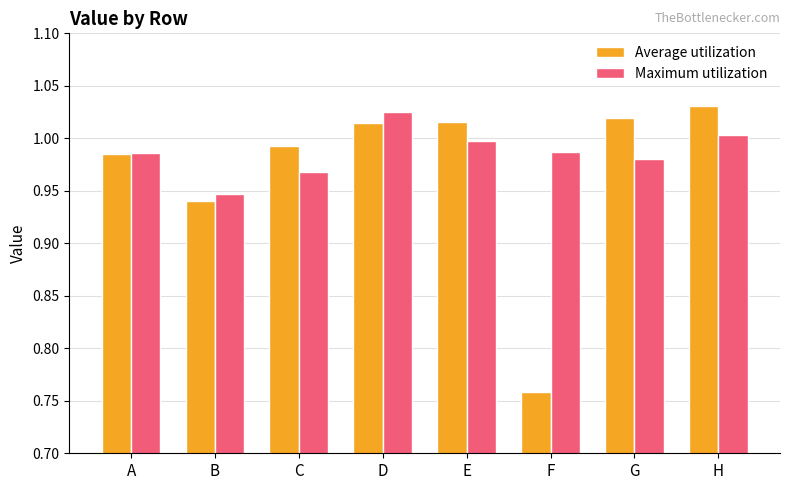

Is it true that Maximum utilization equals 1.5 at F?

False